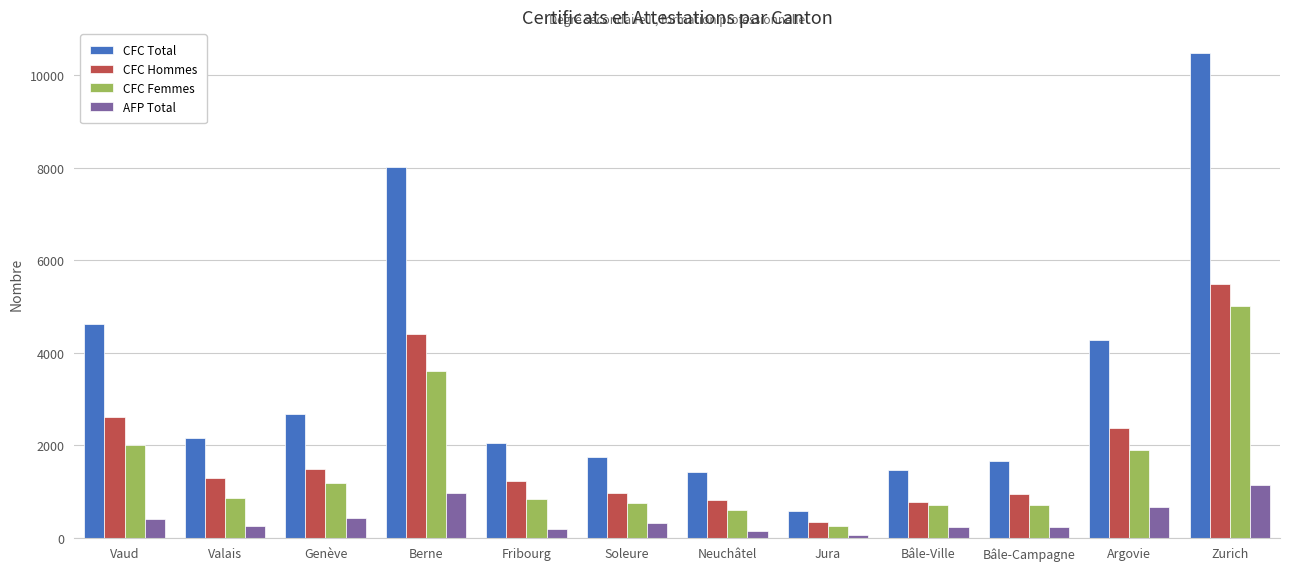

What is the average value of the CFC Femmes series?

1534